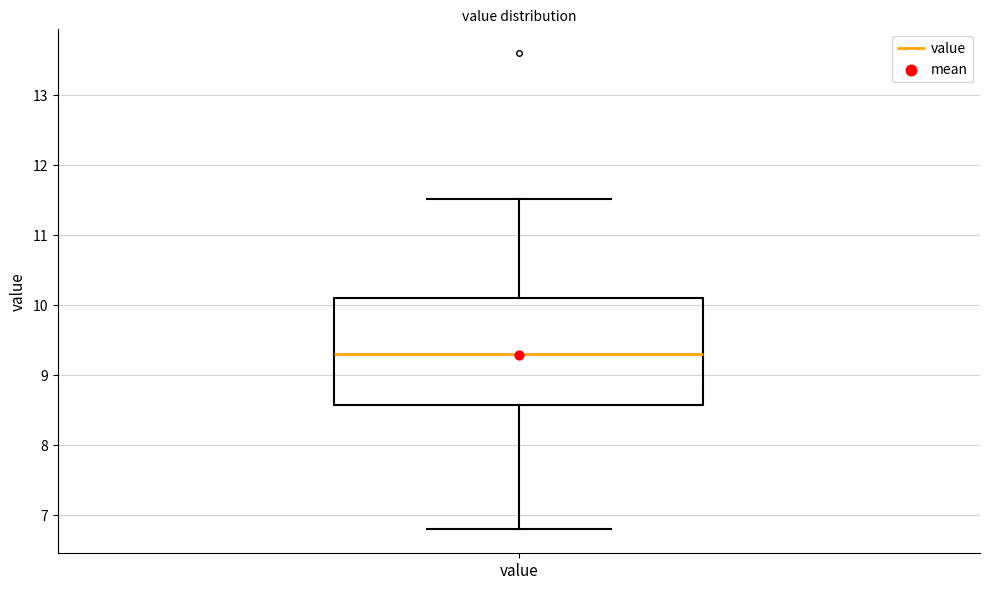

Where is the lower edge of the box for value on the y-axis? The values are not printed on the chart, so give them approximately, as read against the axis.

8.6